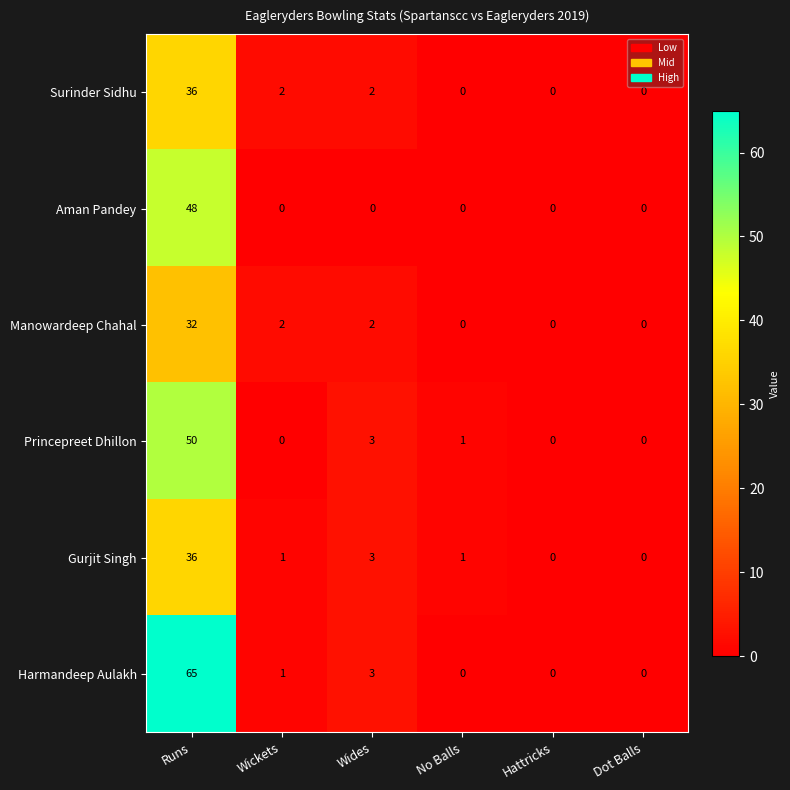

What is the average value of the Gurjit Singh series?

7